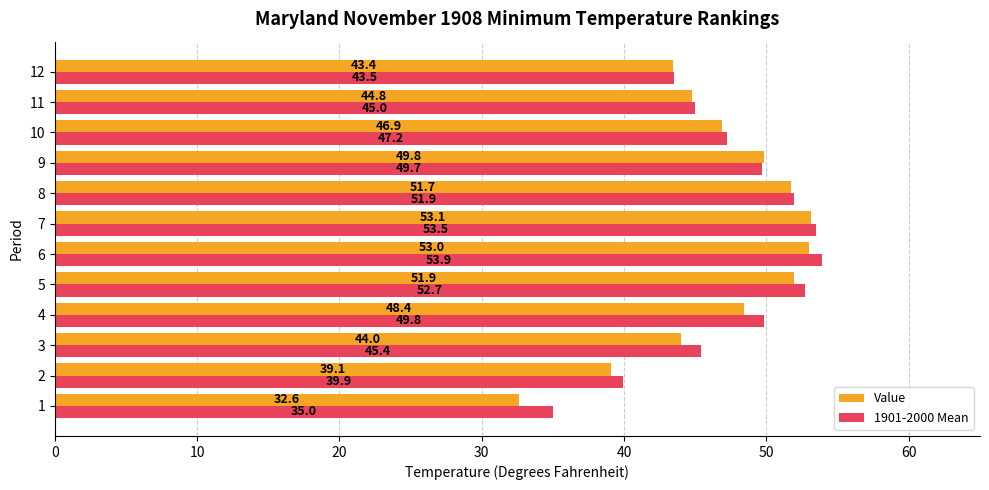

Is the value of 1901-2000 Mean at 6 greater than the value of Value at 10?

Yes